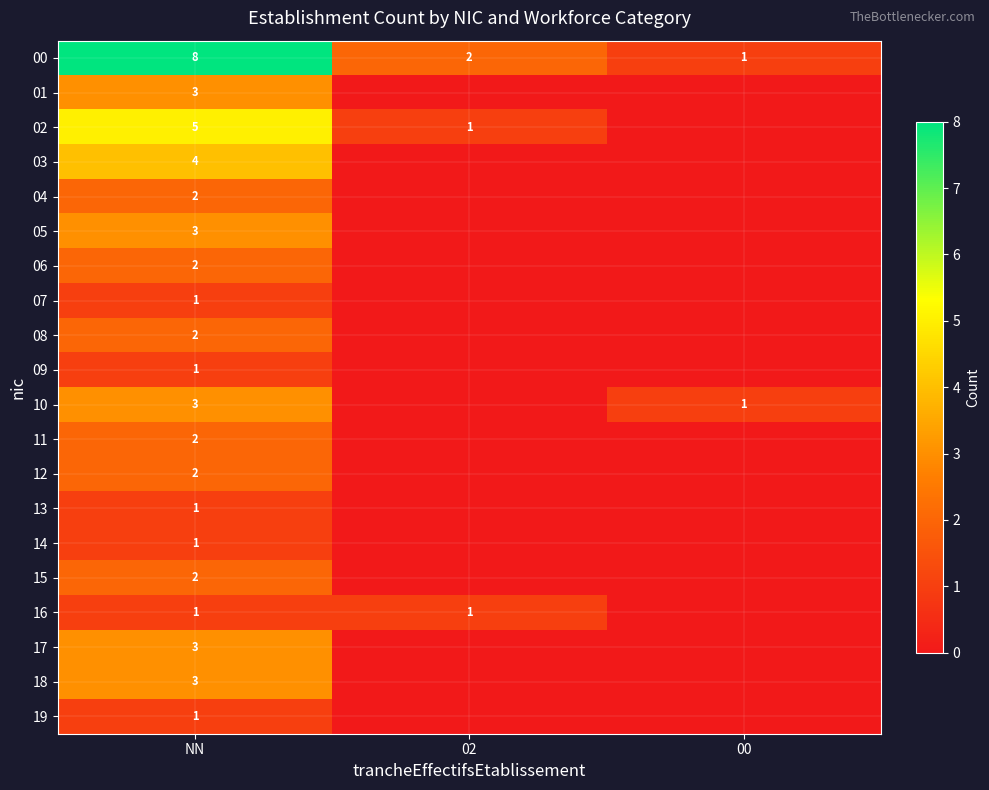

What is the spread (max minus min) of values at 00?

1